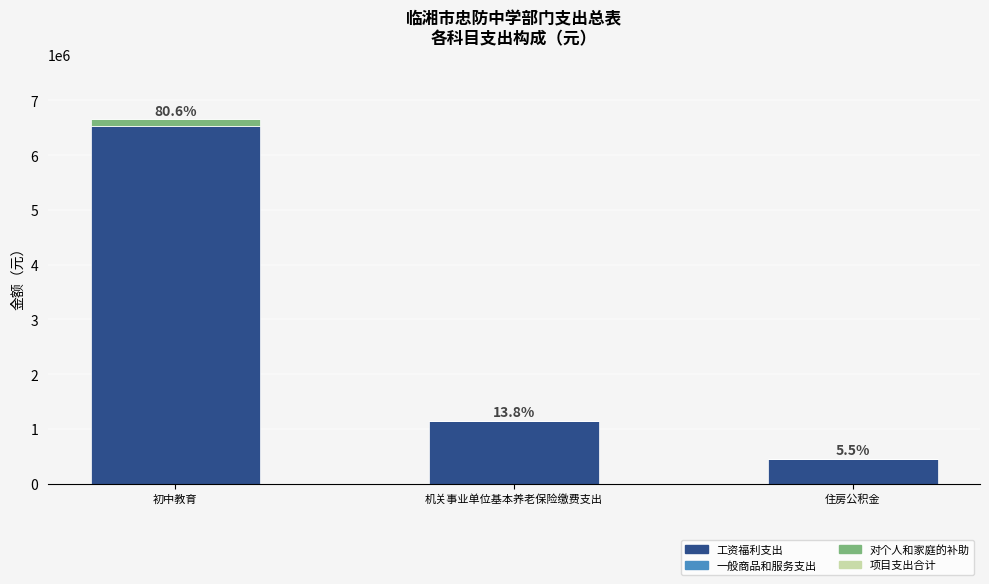

Does the chart contain stacked bars?

Yes